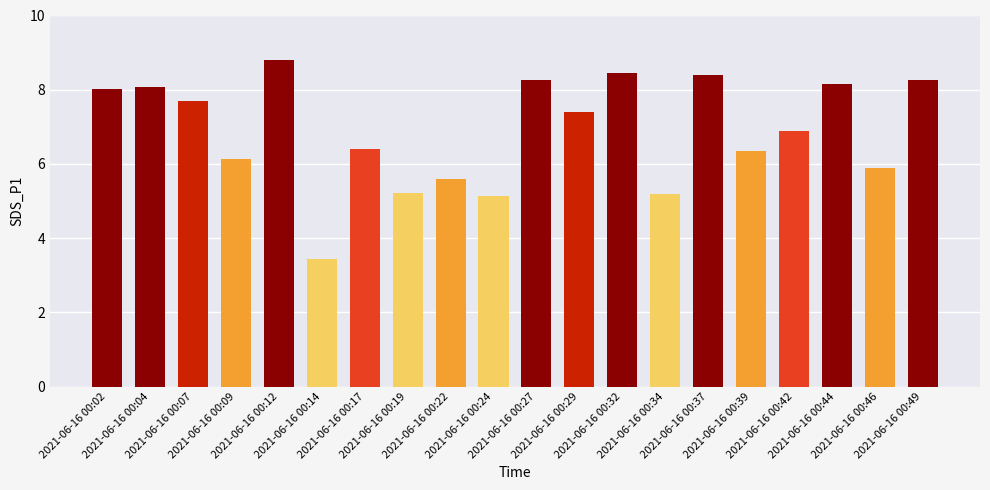

At which category does the chart reach its peak across all series?

2021-06-16 00:12